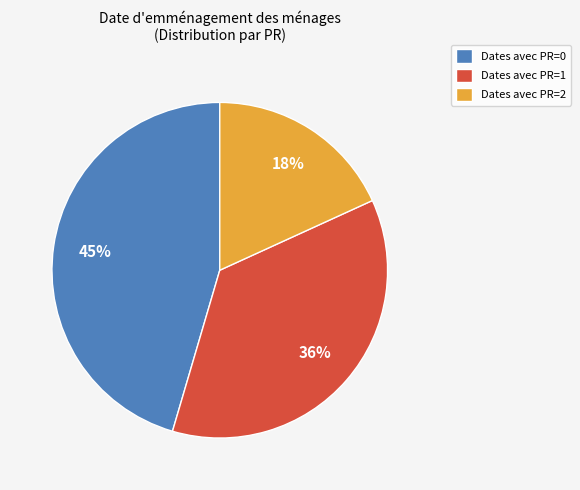

Rank the categories by value from lowest to highest.

Dates avec PR=2, Dates avec PR=1, Dates avec PR=0